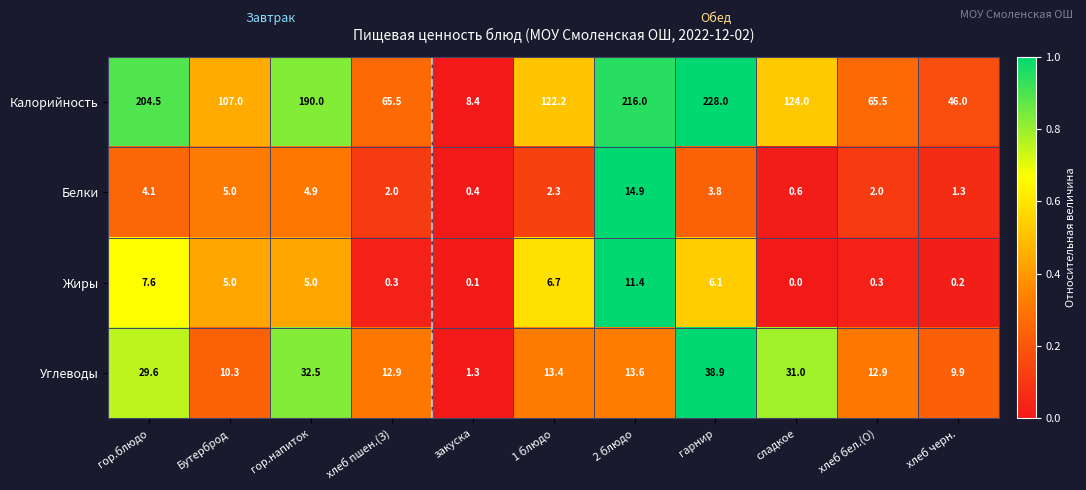

The value of Углеводы at гор.напиток is 54.2. True or false?

False